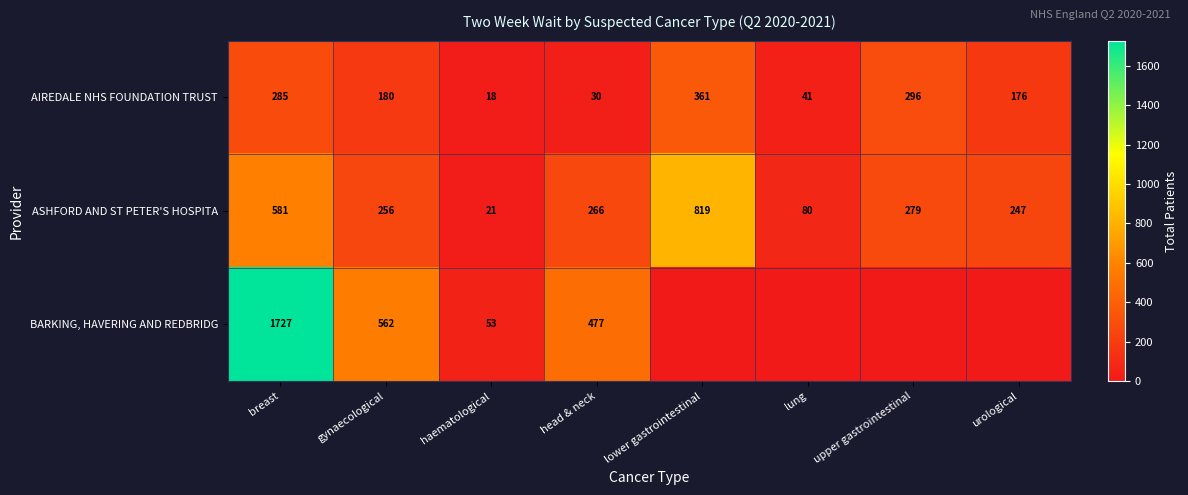

What is the difference between the highest and lowest values at breast?

1442